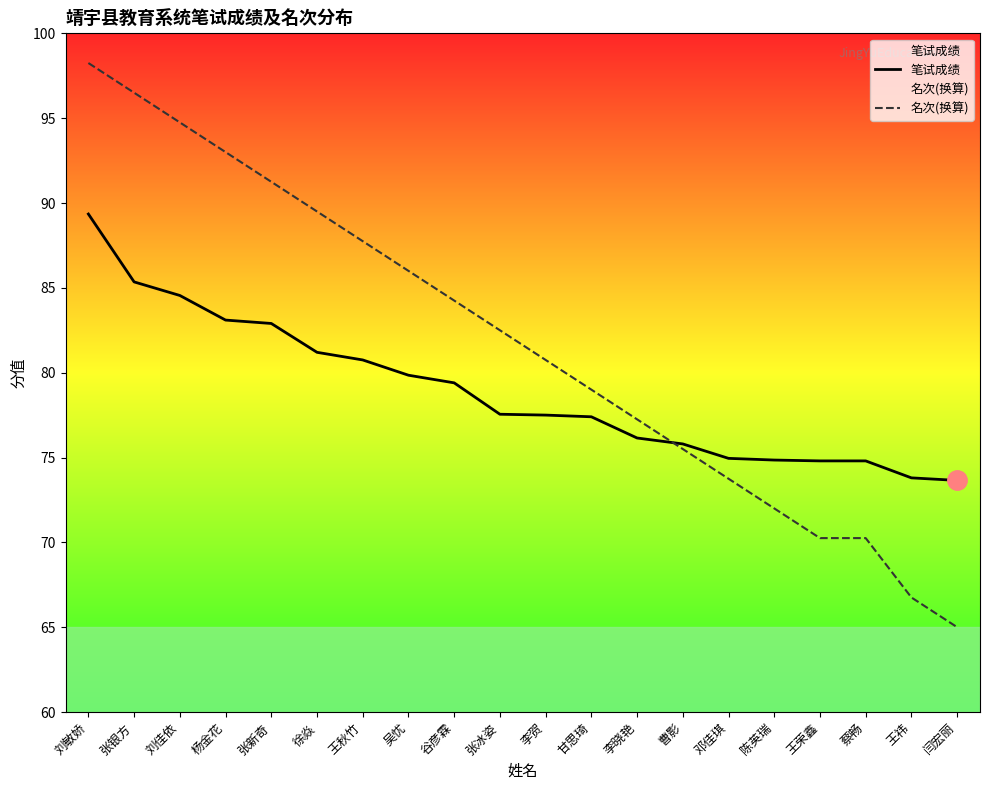

How many values in the 笔试成绩 series are below 77?

8